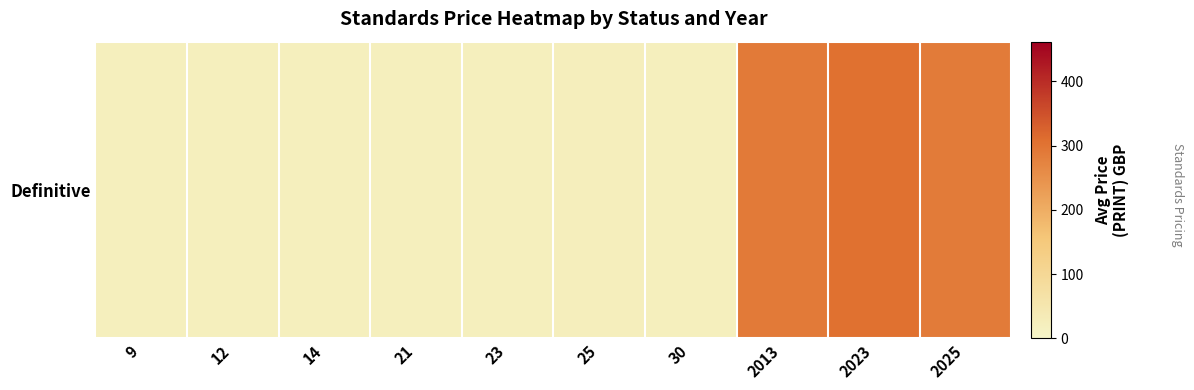

Reading right to left, what are all the values shown in this chart?

287.7	306.0	290.0	20.0	23.2	20.0	20.0	20.0	20.0	20.0